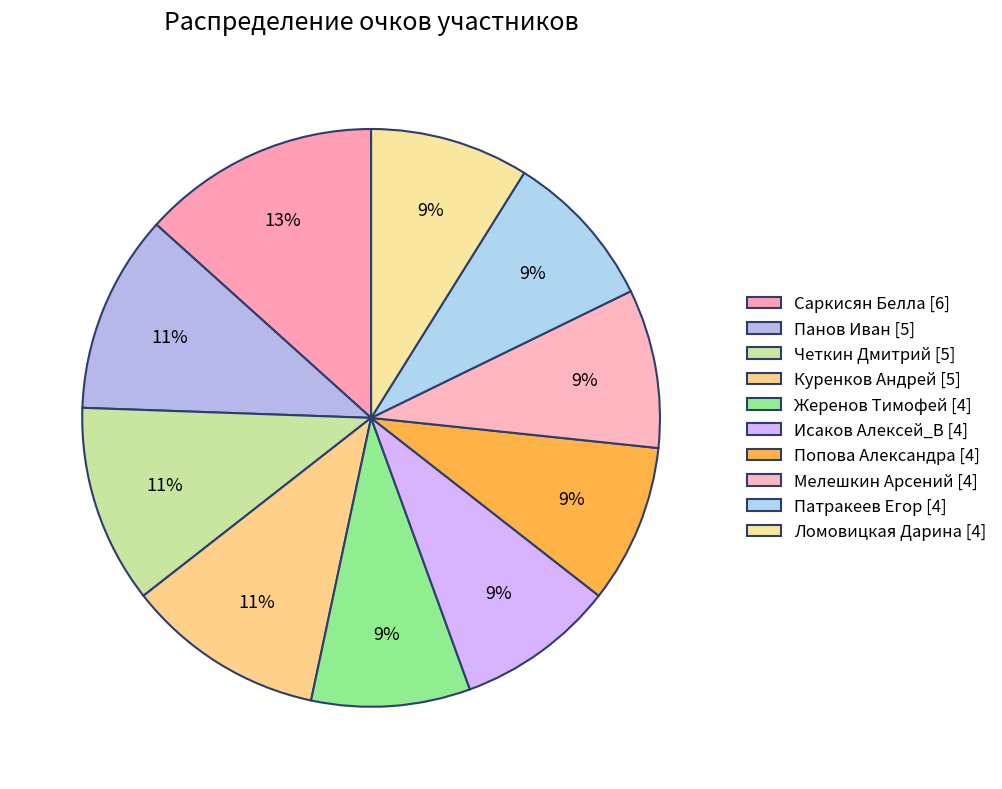

To the nearest percent, what is the combined percentage of Четкин Дмитрий [5] and Ломовицкая Дарина [4]?

20%